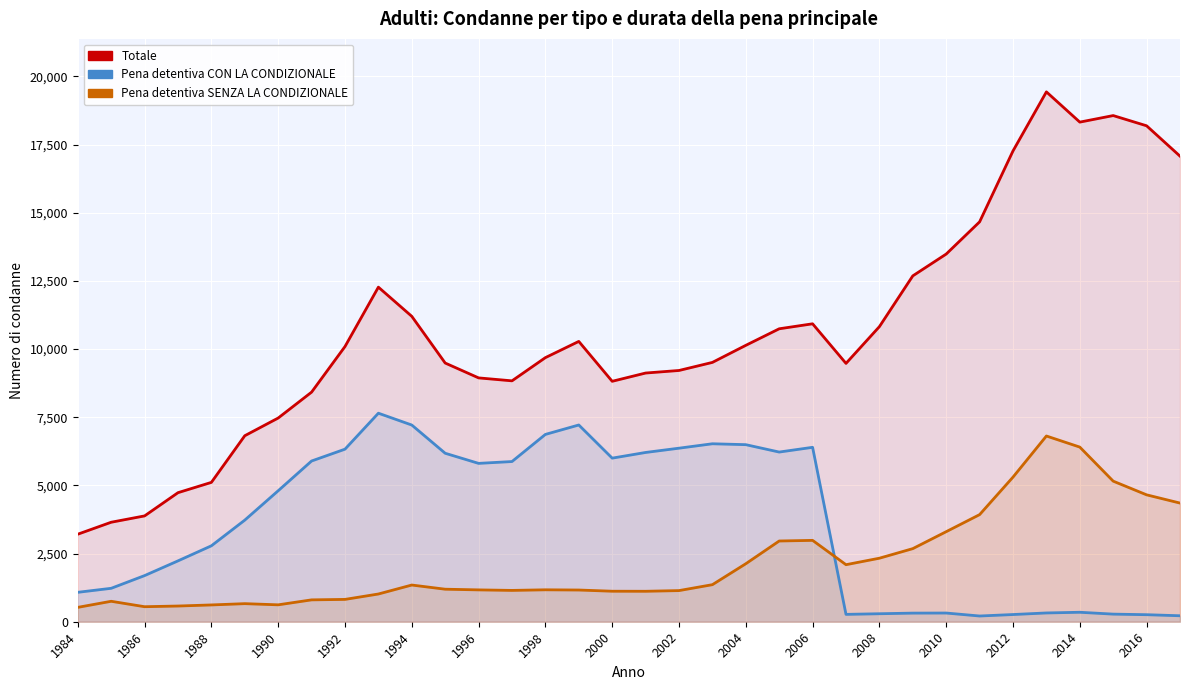

How many lines are shown in the chart?

3